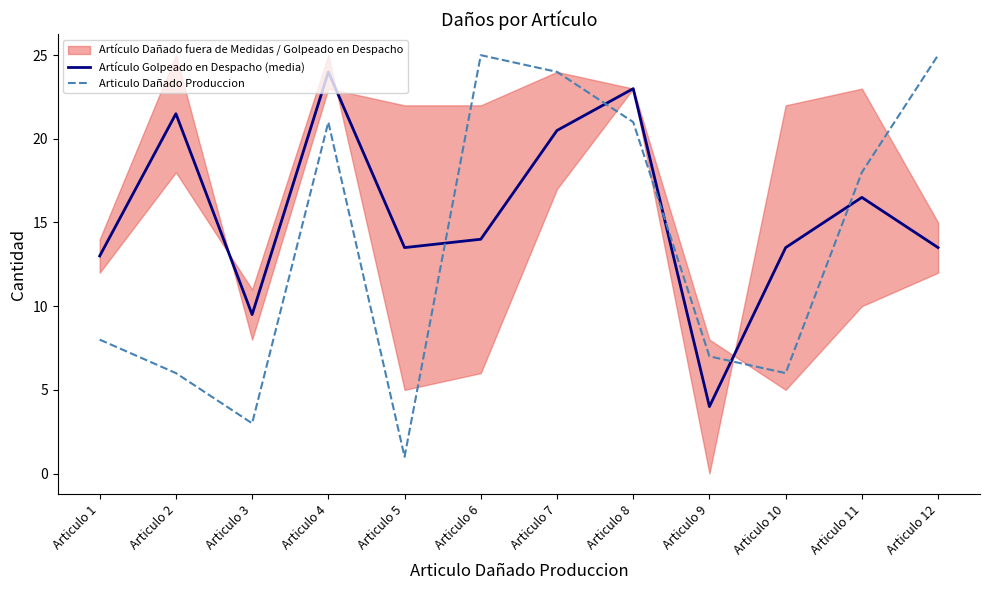

How many values in the Articulo Dañado Produccion series are below 18?

6